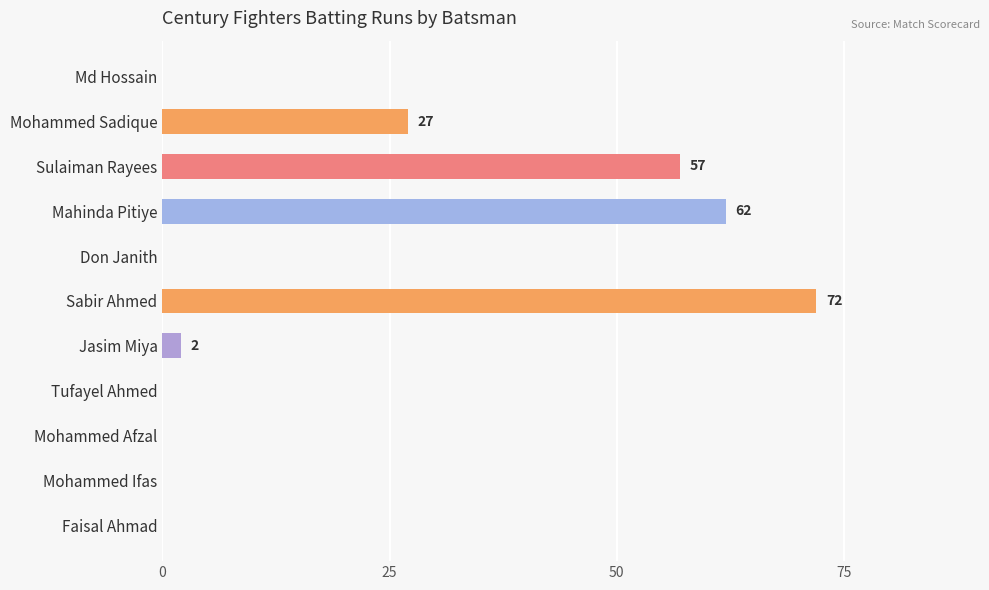

At which label is the value closest to 36?

Mohammed Sadique